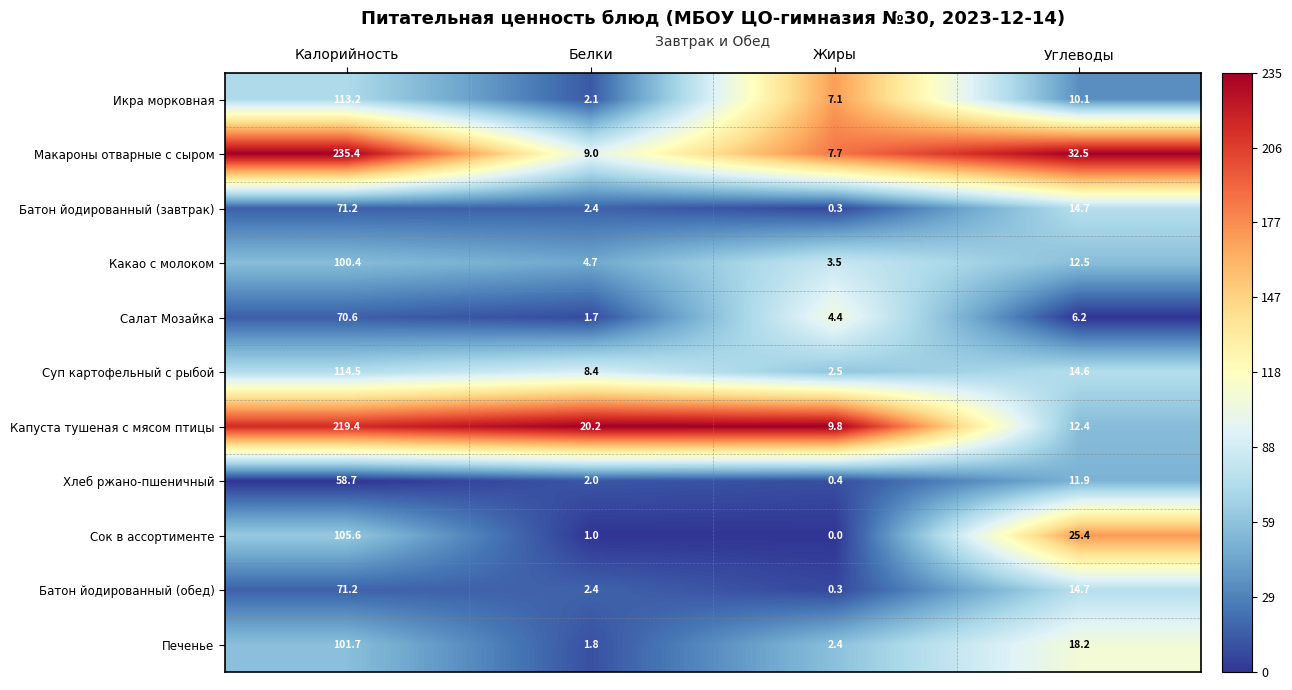

At which label is Икра морковная closest to 57?

Углеводы